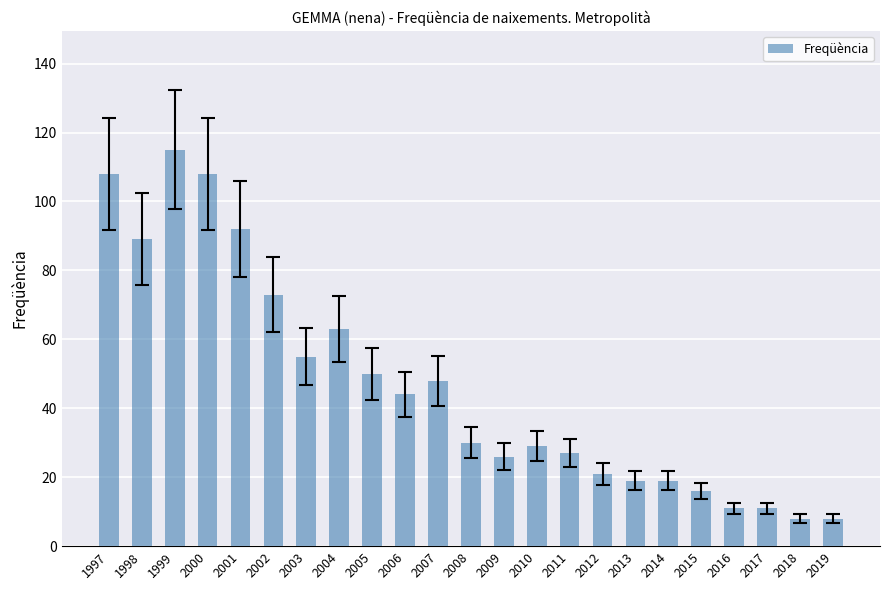

What is the minimum value shown in the chart?

8